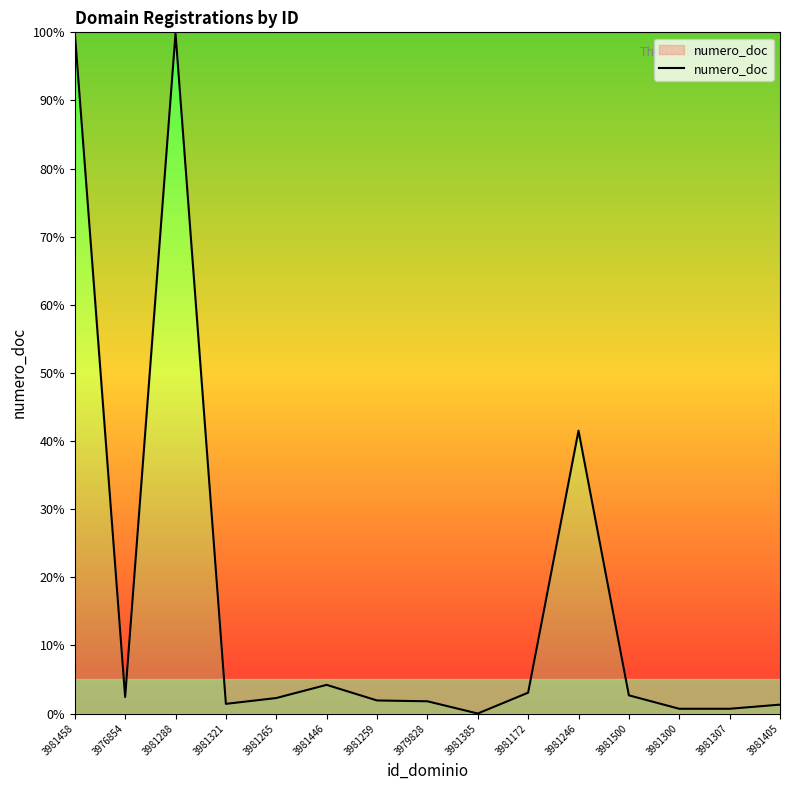

What is the difference between the maximum and minimum values?

100.0